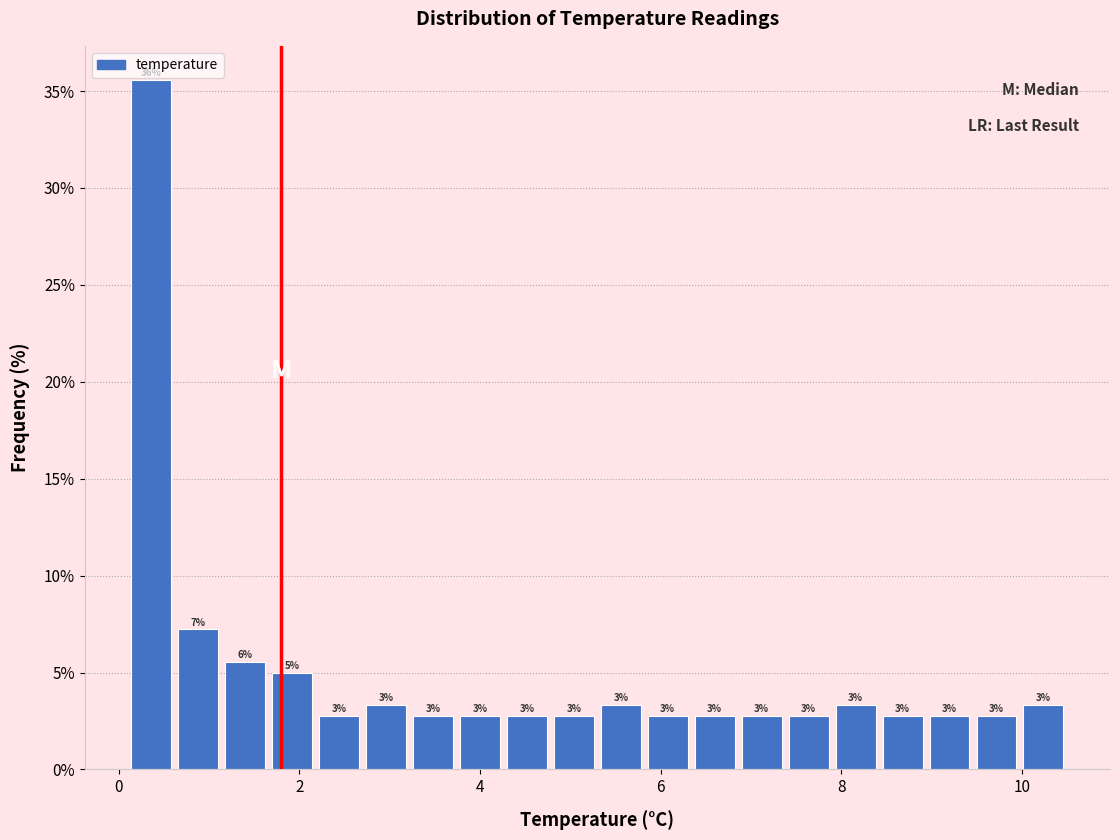

Around what value on the x-axis is the tallest bar? Give the approximate position of its centre, as read against the axis.

0.4